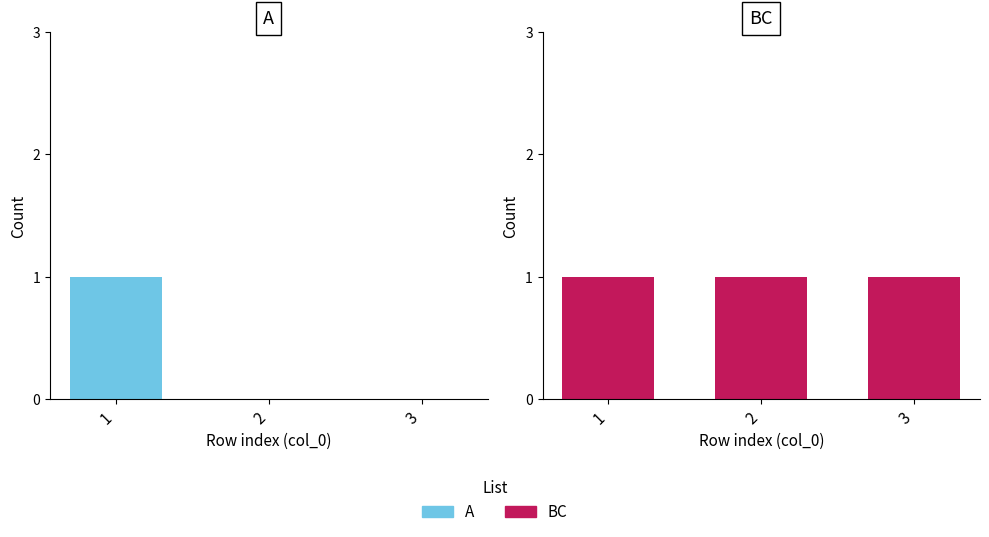

What is the lowest value of the BC series?

1